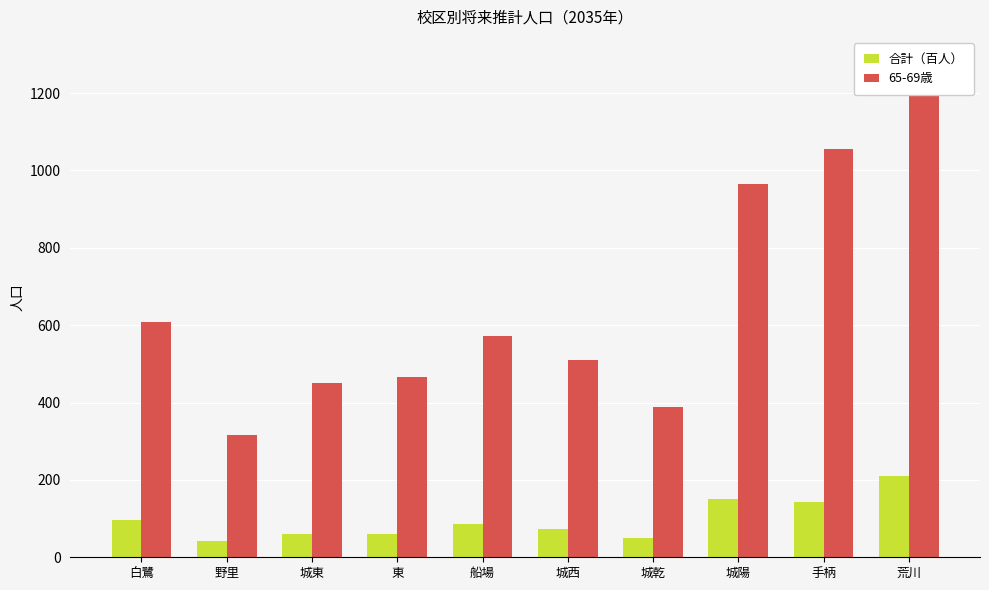

At which label is 65-69歳 closest to 798?

城陽